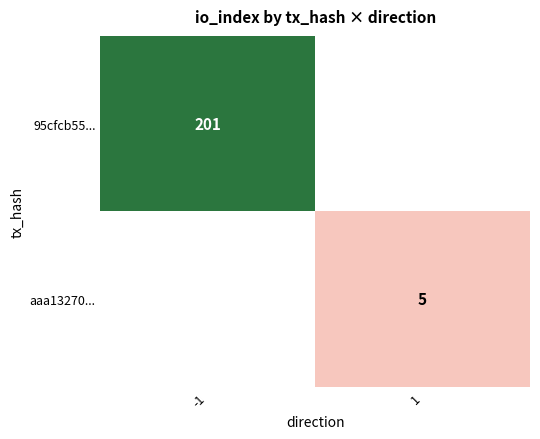

Is it true that 95cfcb55... equals 201 at -1?

True